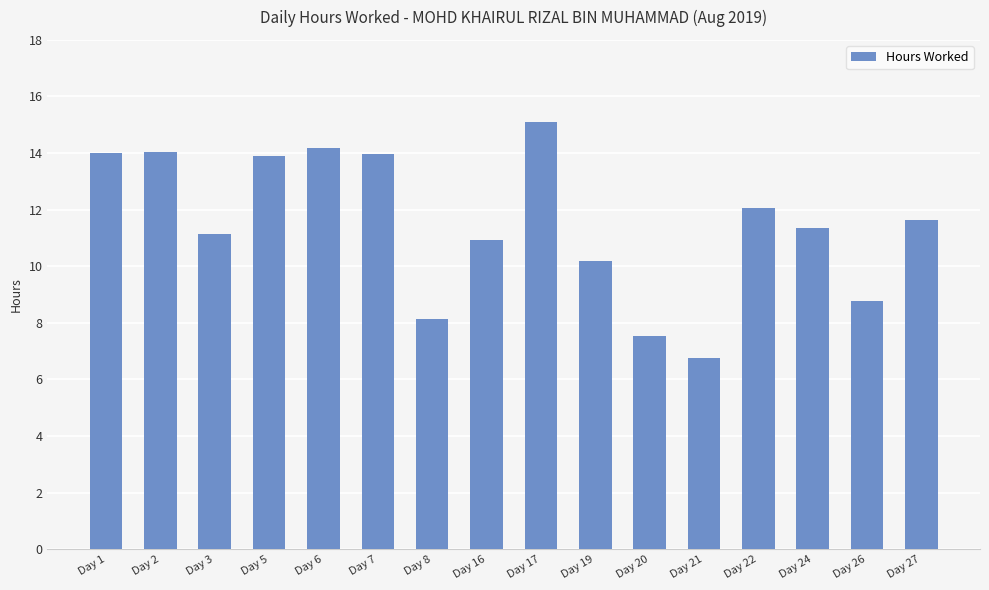

Which label corresponds to the smallest value in the chart?

Day 21